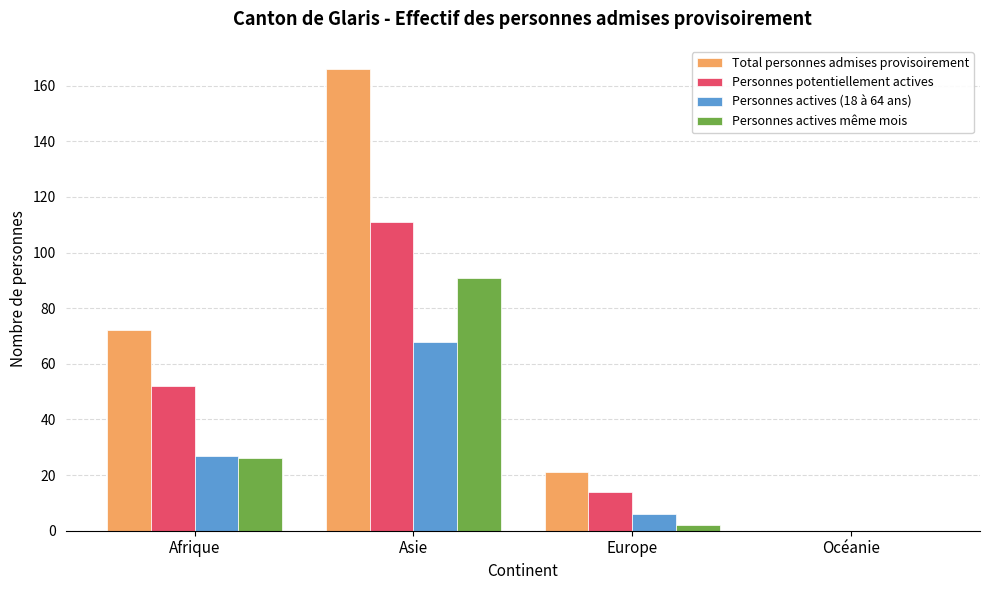

Where is Personnes potentiellement actives nearest to the value 55?

Afrique